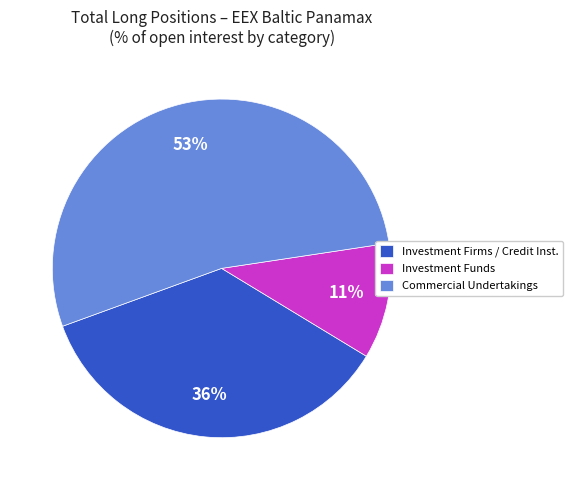

To the nearest percent, what is the difference between the Commercial Undertakings and Investment Funds slice percentages?

42%